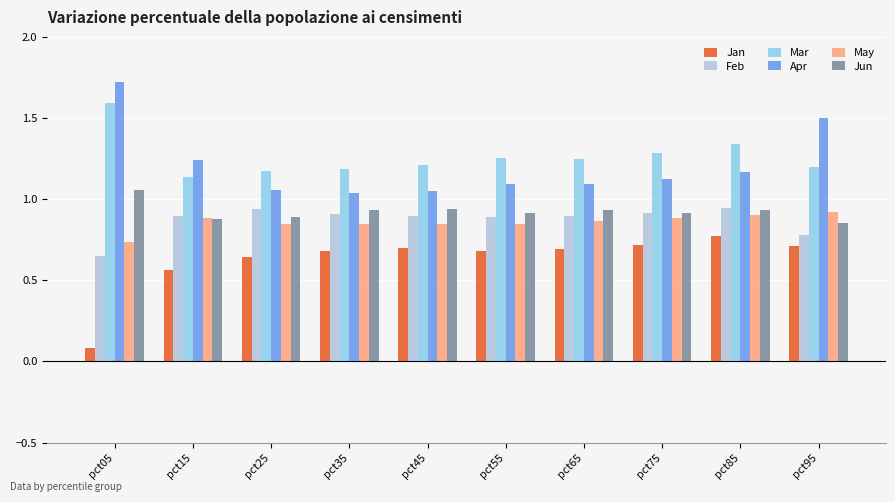

The value of Mar at pct35 is 1.9. True or false?

False